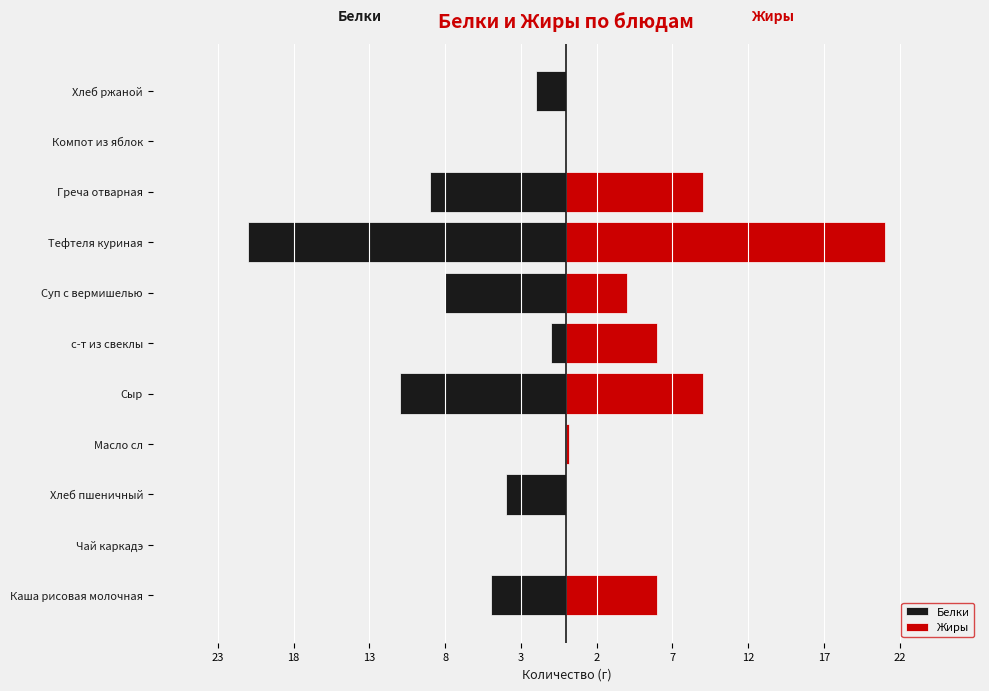

What is the smallest value displayed?

-21.0